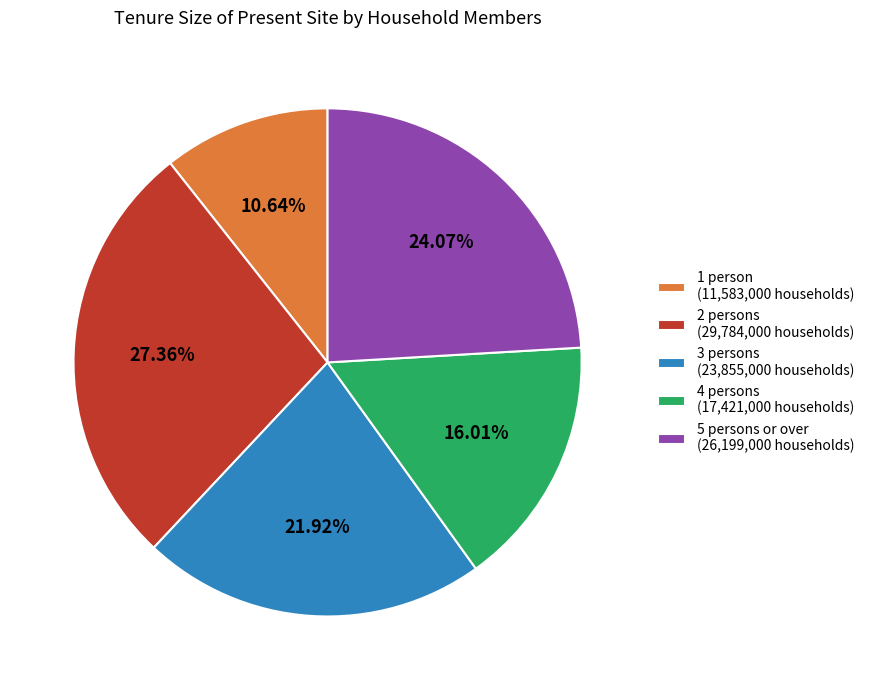

Which has a higher value, 2 persons (29,784,000 households) or 1 person (11,583,000 households)?

2 persons (29,784,000 households)